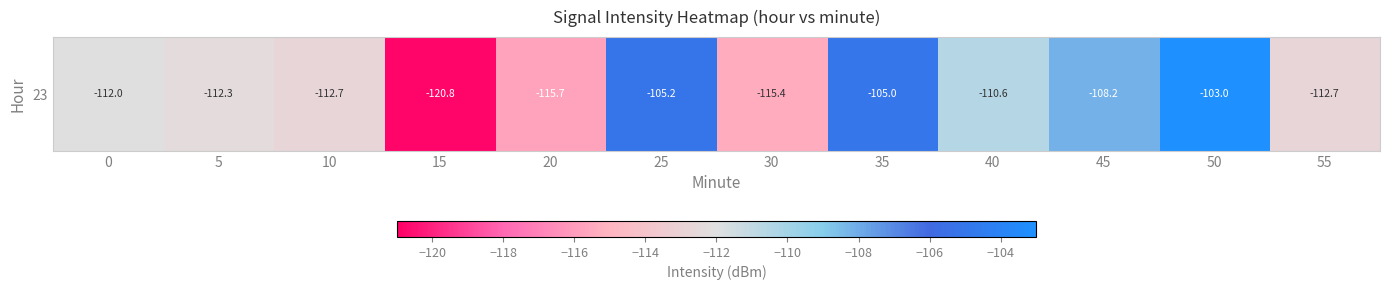

What is the change in value from 10 to 25?

+7.6